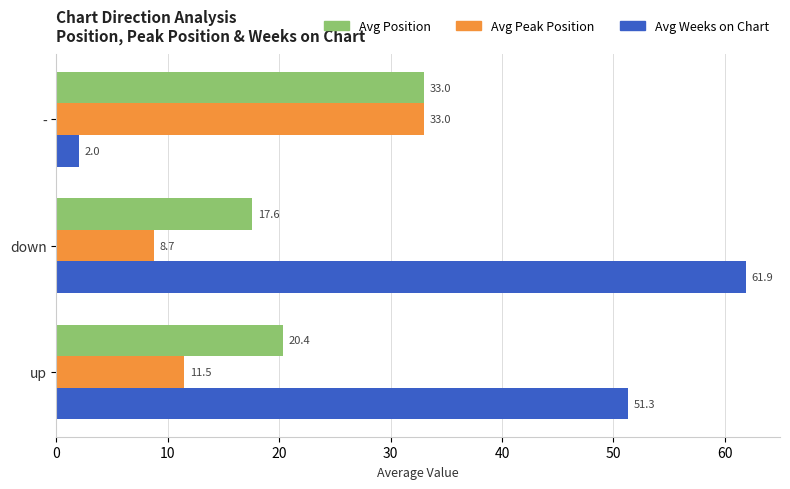

Between up and down, which series saw the biggest shift?

Avg Weeks on Chart